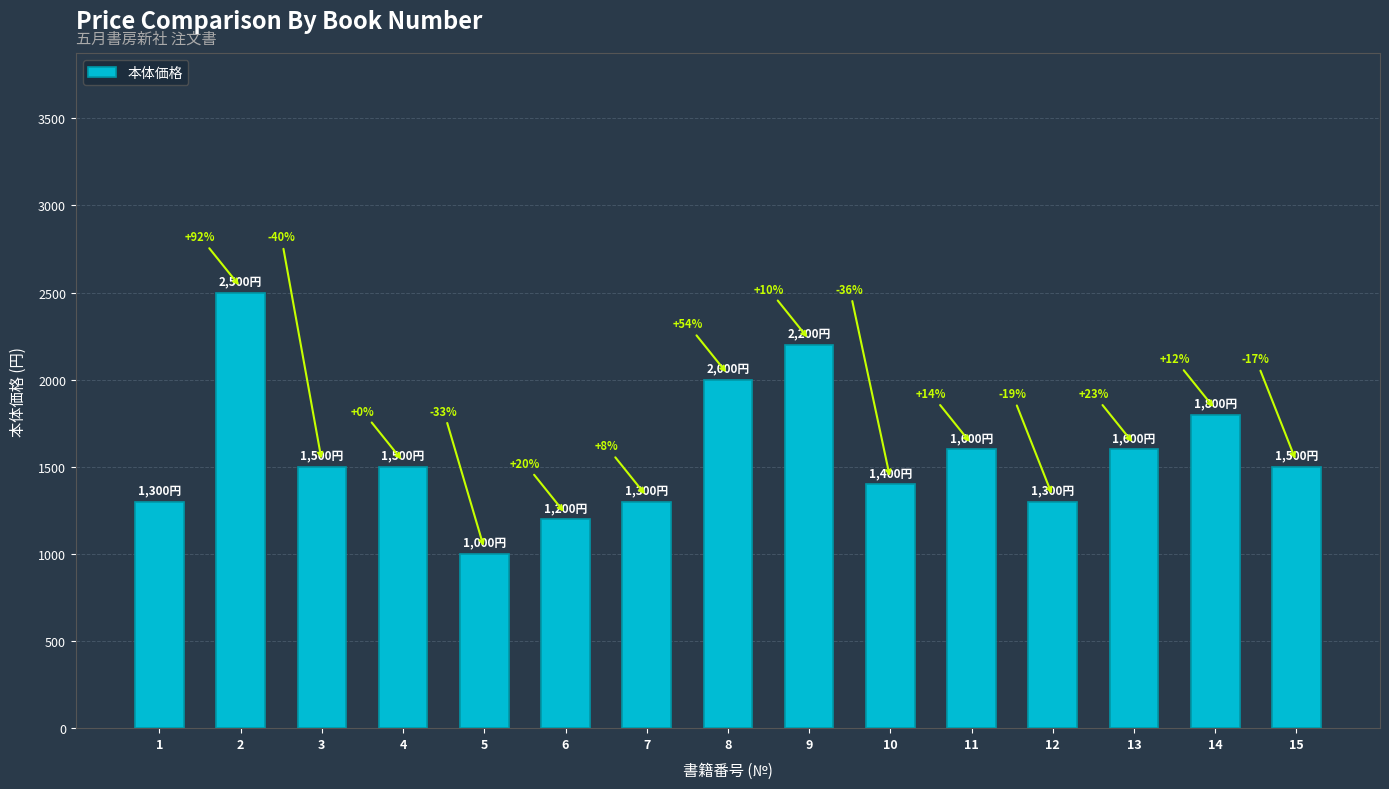

What is the change in value from 7 to 13?

+300